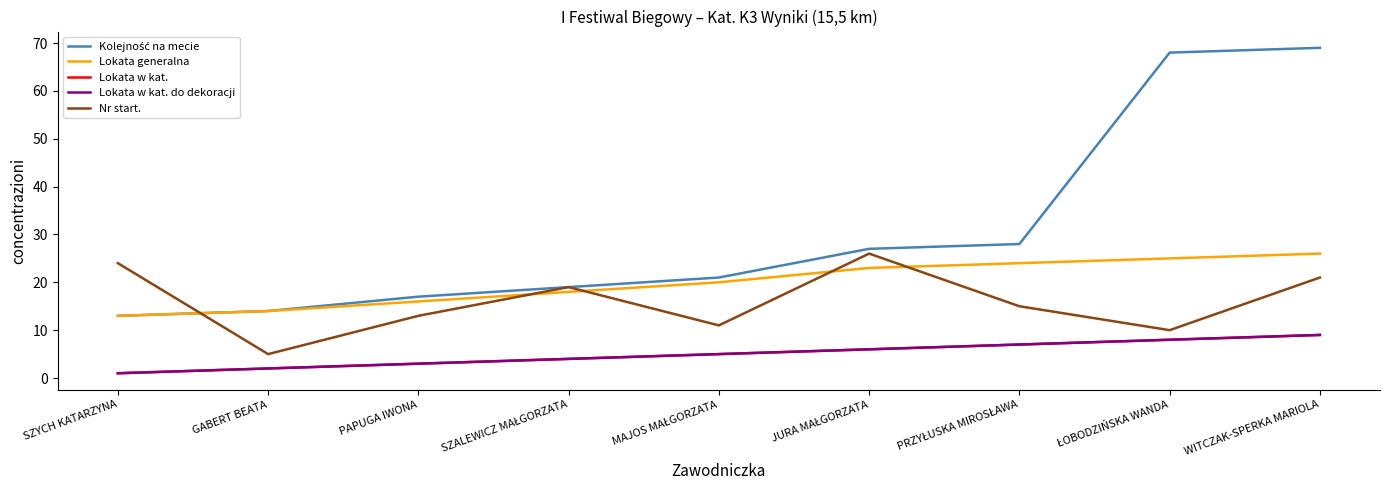

How many times do Nr start. and Kolejność na mecie cross each other?

1